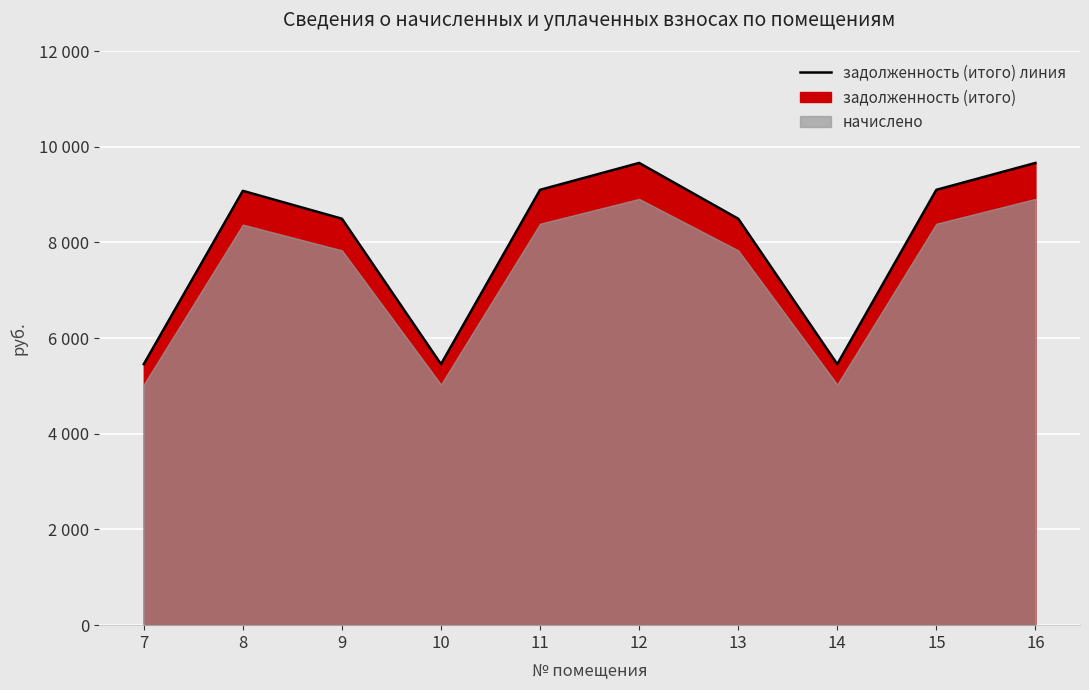

What is the difference between the maximum and minimum values?

4205.6